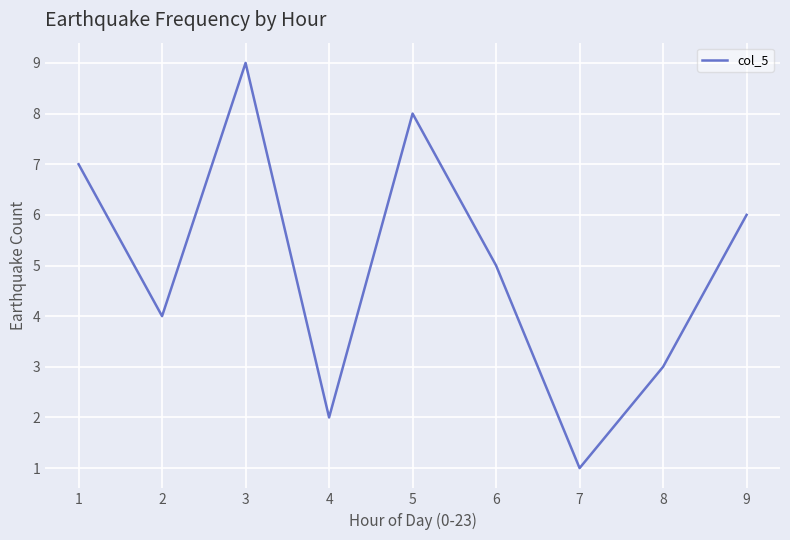

Reading right to left, extract all data points from this chart.

9=6	8=3	7=1	6=5	5=8	4=2	3=9	2=4	1=7